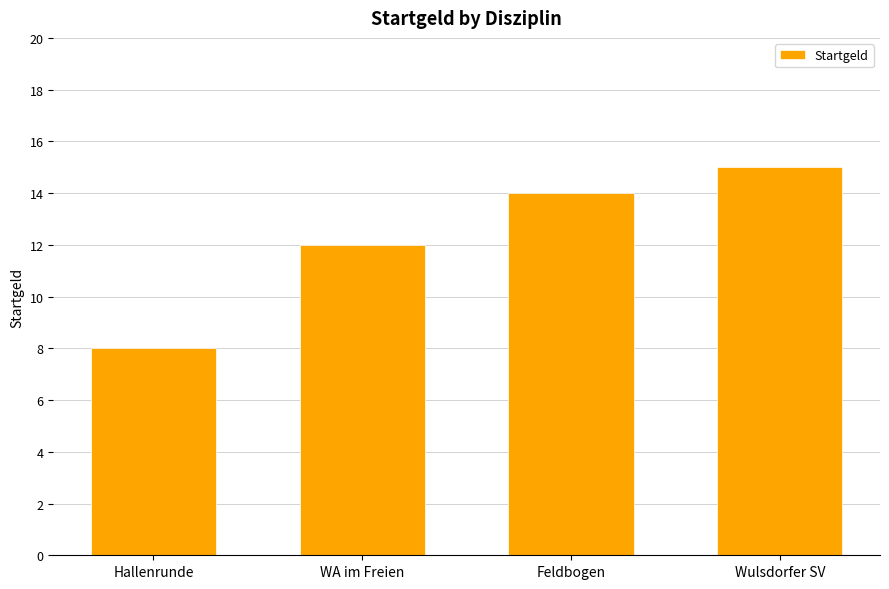

What is the sum of the values at Hallenrunde and WA im Freien?

20